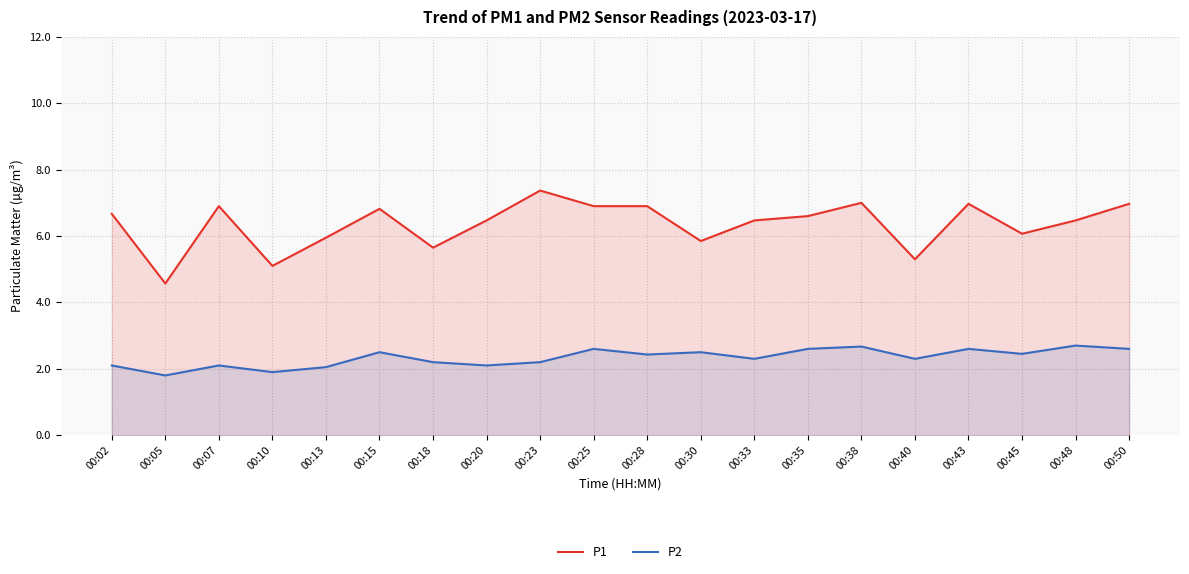

What is the difference between the second highest and second lowest values in the P2 series?

0.8